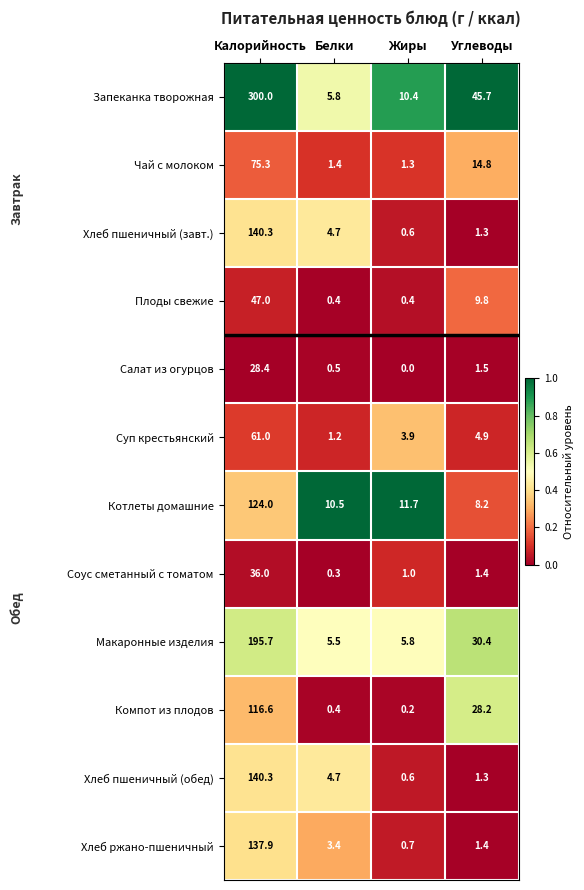

The Запеканка творожная series shows 8.2 at Белки. True or false?

False